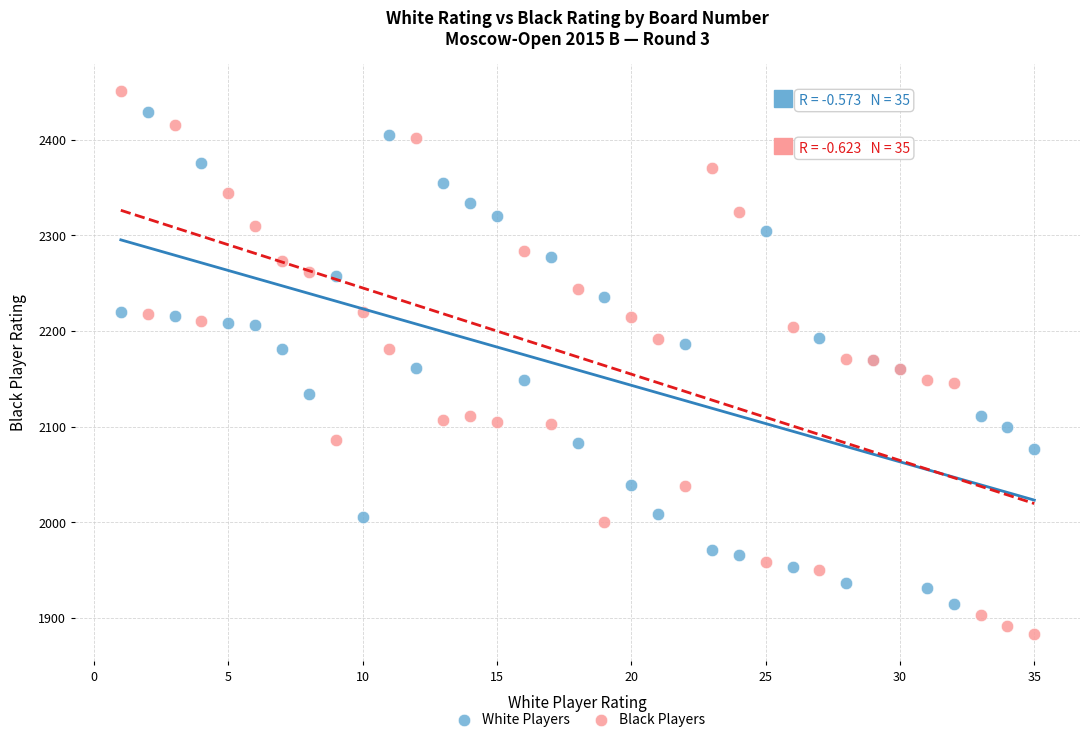

Which series reaches the minimum Y coordinate?

Black Players